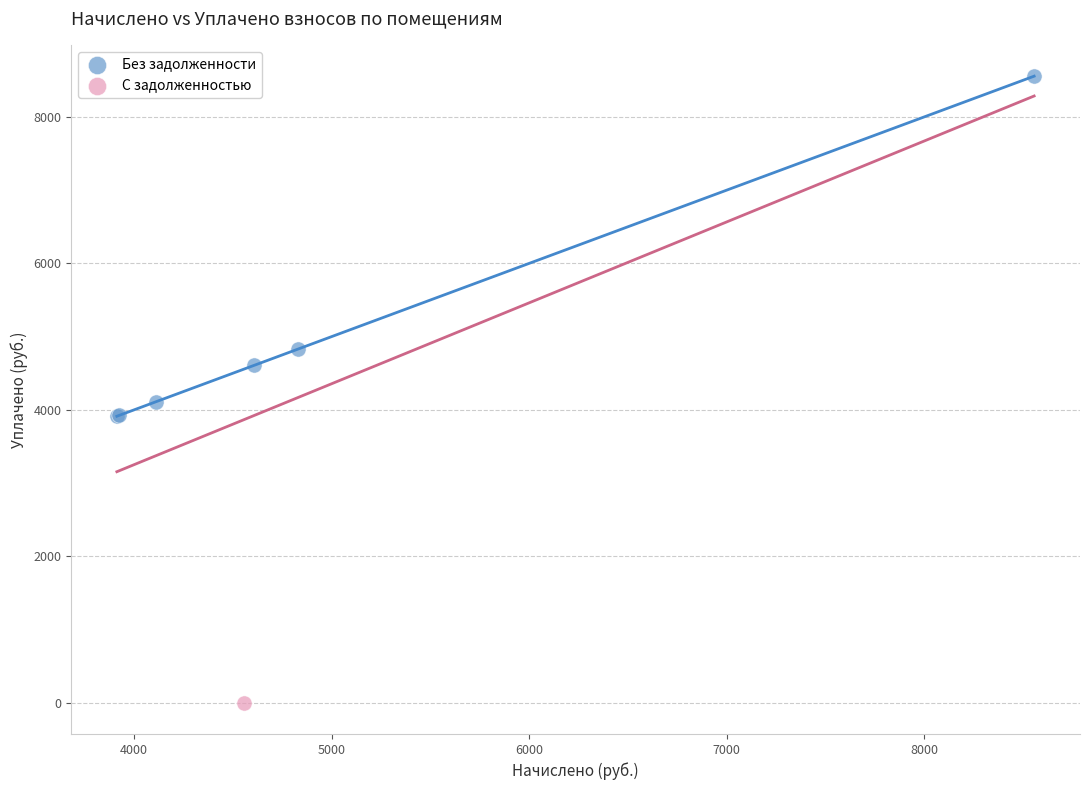

What are all the series names shown in the legend?

Без задолженности, С задолженностью